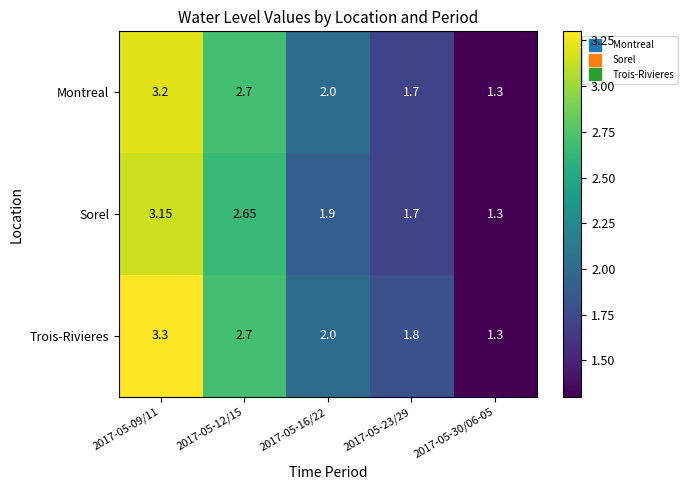

Which series has the largest total across all categories?

Trois-Rivieres